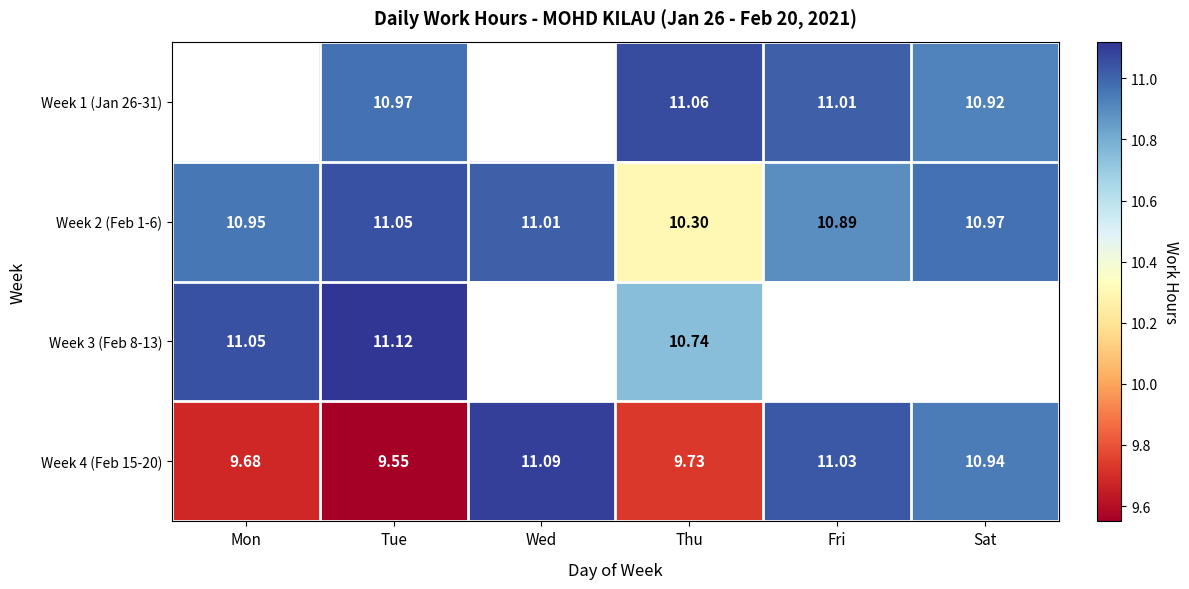

What is the total value across all series at Tue?

42.7